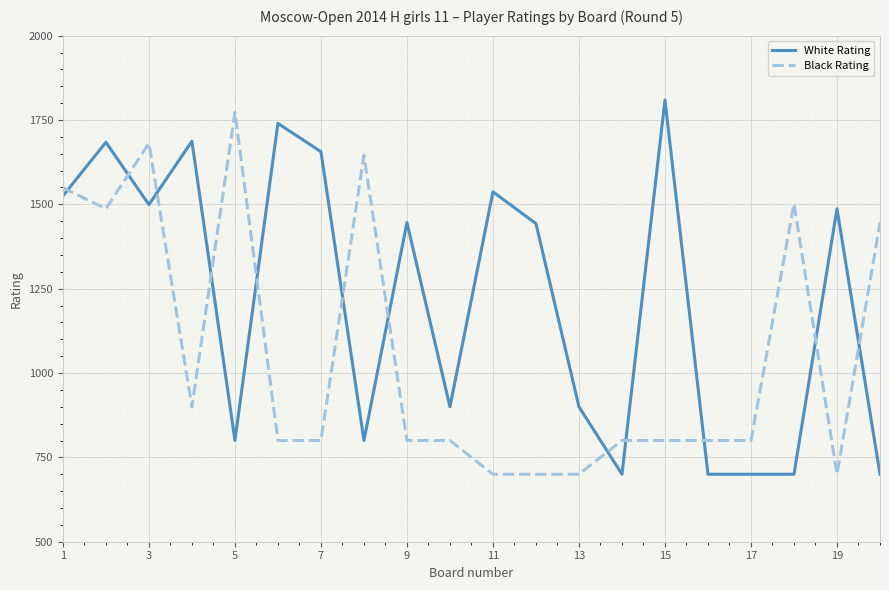

What is the difference between the maximum and minimum values in the Black Rating series?

1073